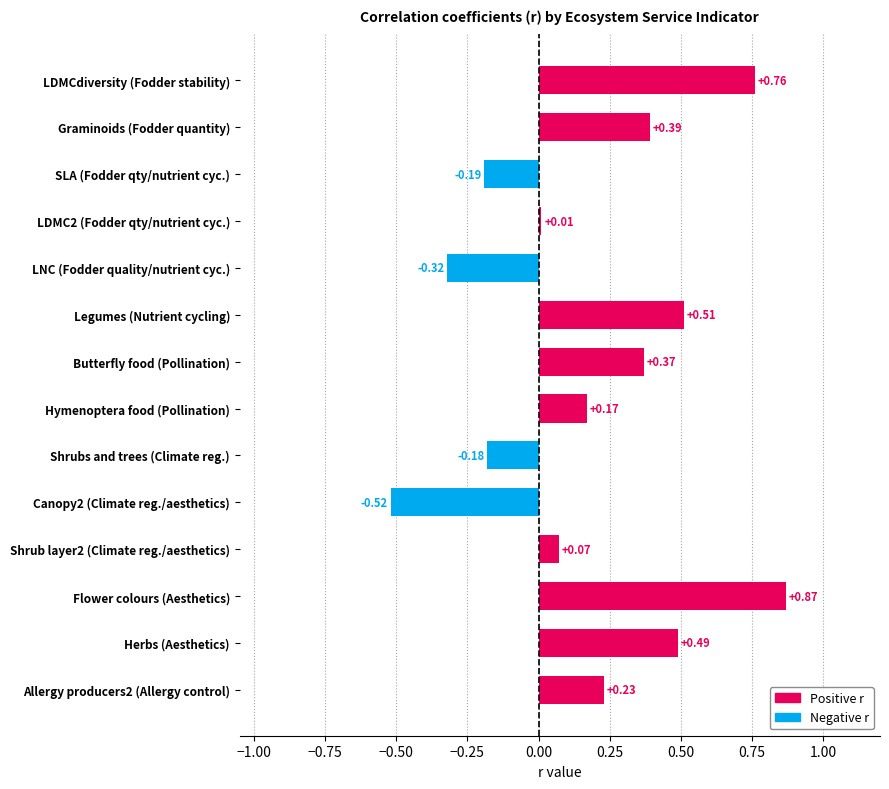

Are the bars grouped side by side (vs. stacked)?

No